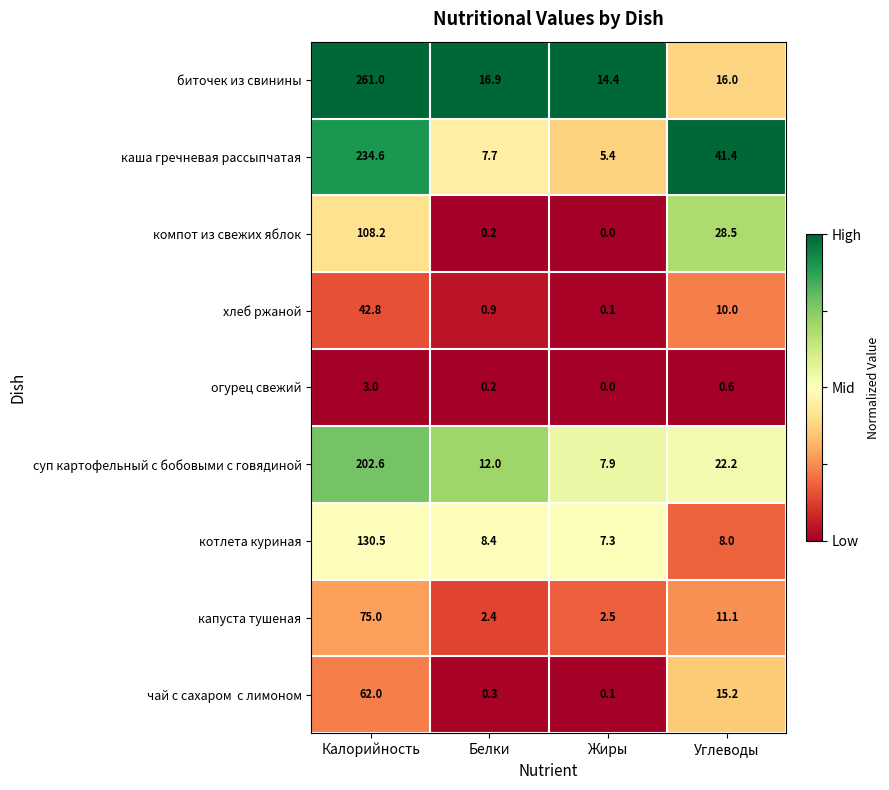

True or false: огурец свежий has a value of 0.3 at Углеводы.

False